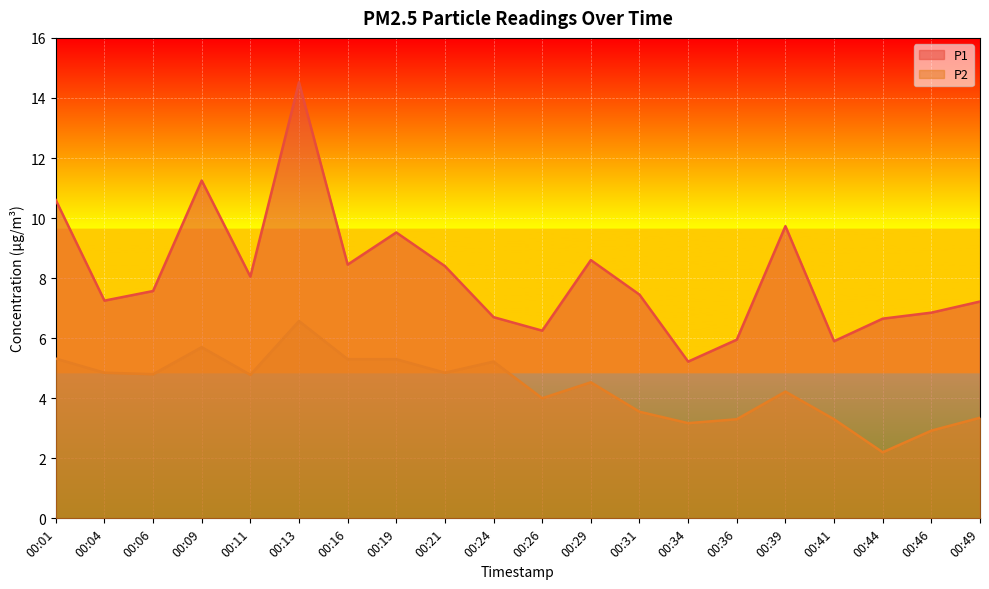

True or false: P1 has more than 1 interior local peaks.

True